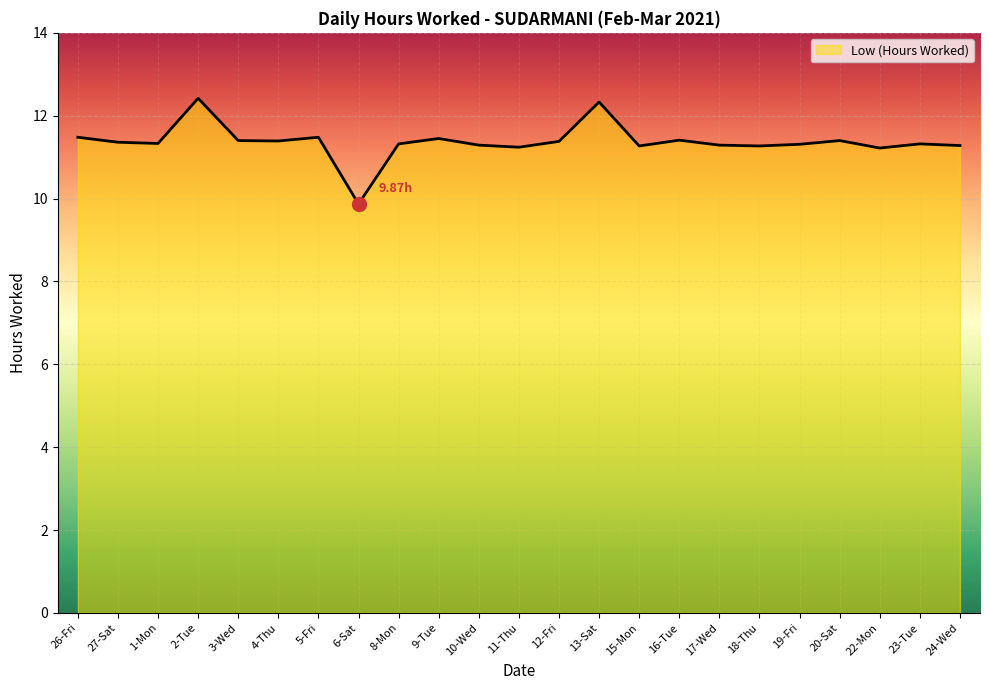

What is the difference between the second highest and minimum values?

2.5